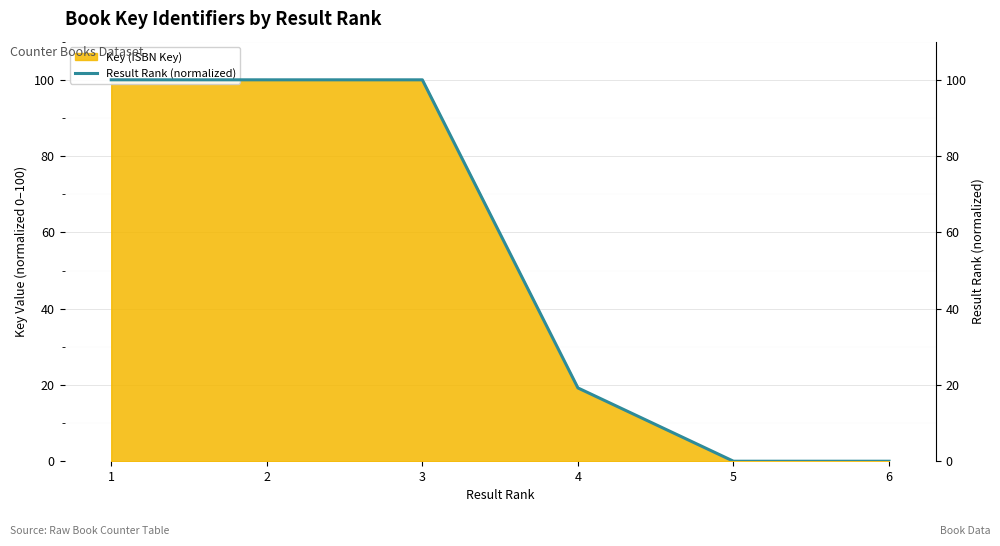

At which label does the data first exceed 99?

1